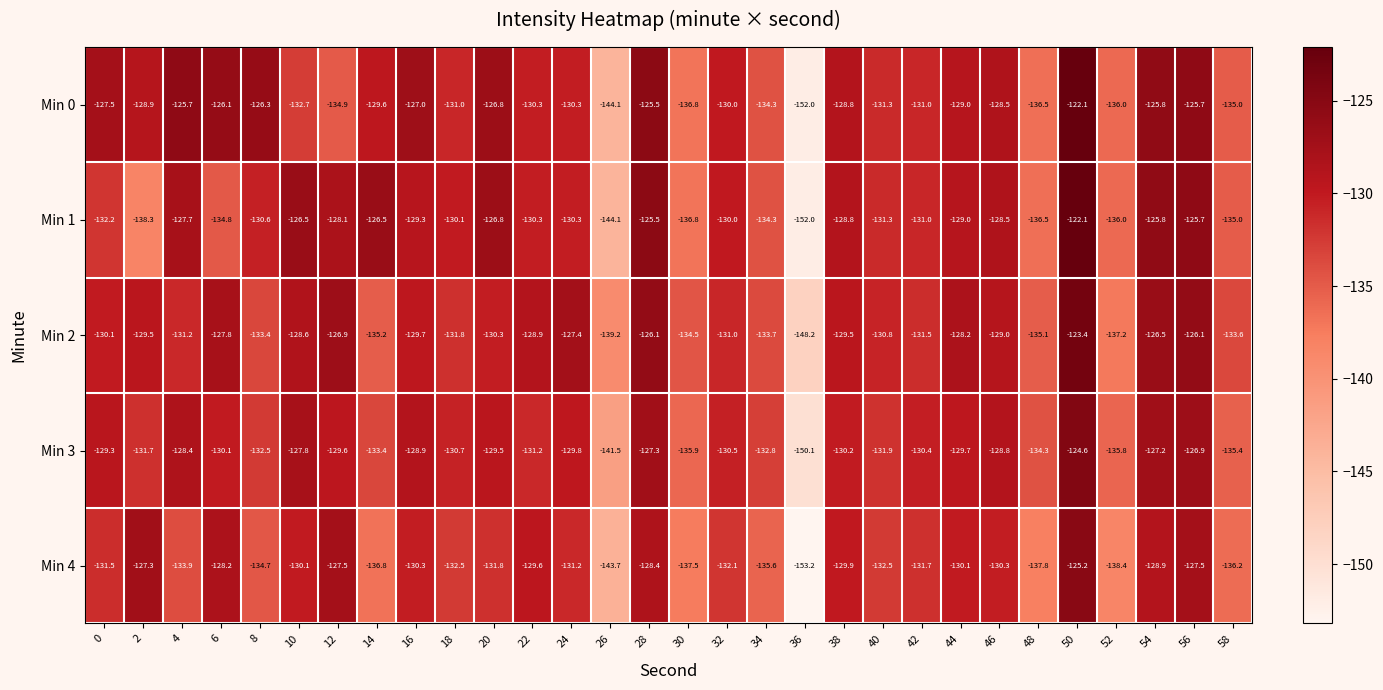

Which category has the highest value across all series?

50